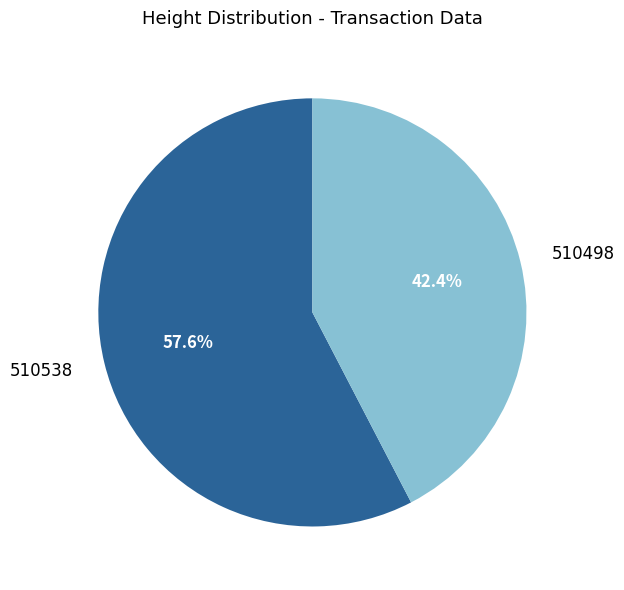

Is there any slice that represents more than half of the pie?

Yes